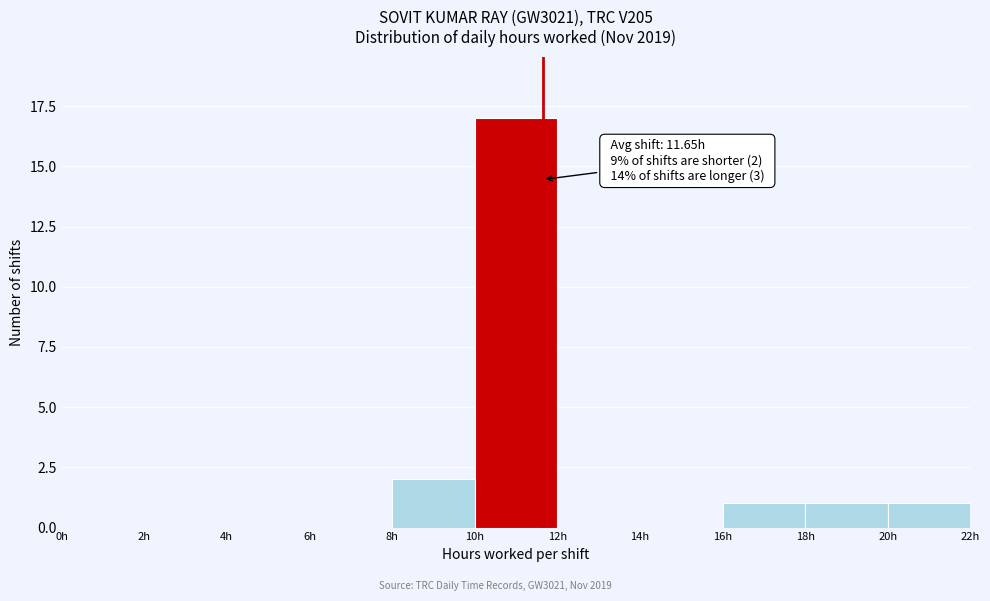

Over which range of the x-axis is the bar tallest?

10 to 12